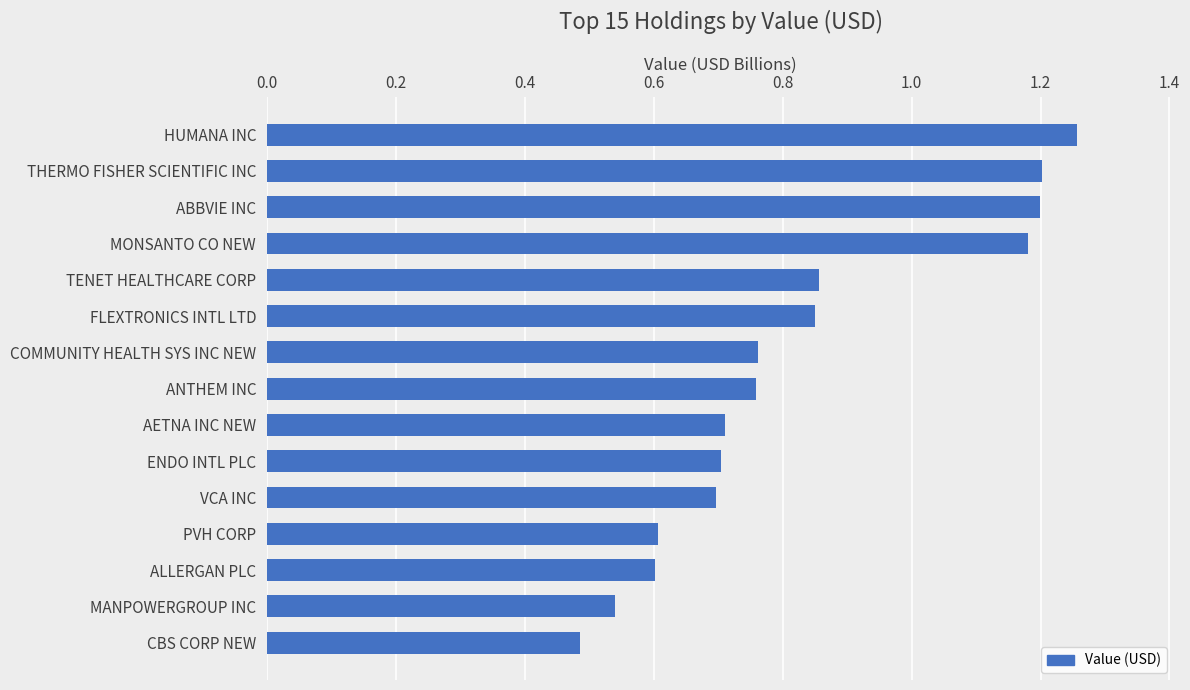

How many bars are there in total?

15